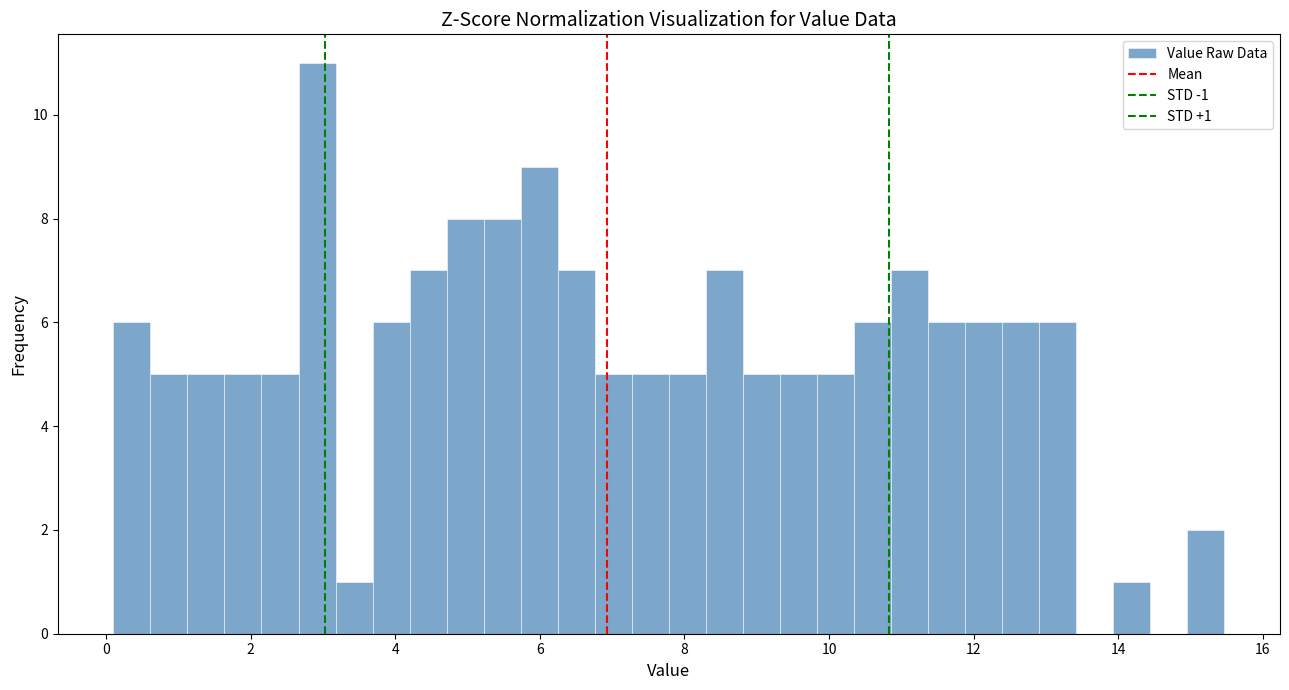

Read against the x-axis, roughly where is the centre of the tallest bar?

3.0